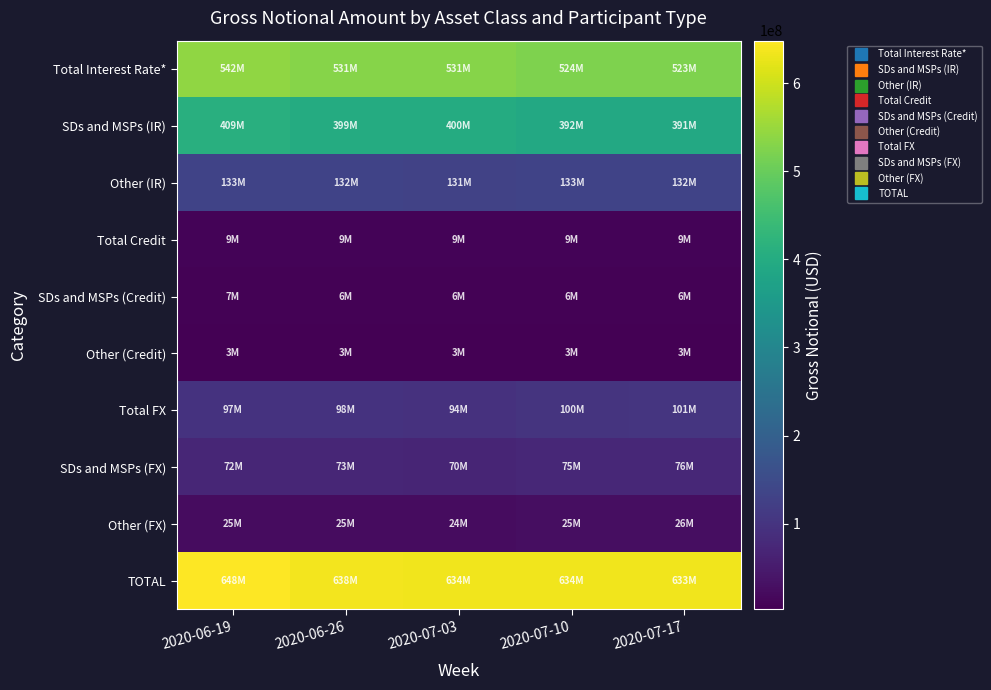

Reading left to right, transcribe all the data shown in this chart.

Total Interest Rate*: 2020-06-19=541811548	2020-06-26=530919540	2020-07-03=530763225	2020-07-10=524224906	2020-07-17=523324216
SDs and MSPs (IR): 2020-06-19=409079215	2020-06-26=398754504	2020-07-03=399540975	2020-07-10=391664378	2020-07-17=391039496
Other (IR): 2020-06-19=132732333	2020-06-26=132165036	2020-07-03=131222250	2020-07-10=132560528	2020-07-17=132284721
Total Credit: 2020-06-19=9409161	2020-06-26=9078944	2020-07-03=8986610	2020-07-10=9167879	2020-07-17=8813767
SDs and MSPs (Credit): 2020-06-19=6551339	2020-06-26=6303392	2020-07-03=6288359	2020-07-10=6390636	2020-07-17=6171526
Other (Credit): 2020-06-19=2857822	2020-06-26=2775551	2020-07-03=2698251	2020-07-10=2777243	2020-07-17=2642241
Total FX: 2020-06-19=96928965	2020-06-26=97719074	2020-07-03=94081315	2020-07-10=100147472	2020-07-17=101238595
SDs and MSPs (FX): 2020-06-19=72035488	2020-06-26=72517078	2020-07-03=69929075	2020-07-10=74664220	2020-07-17=75571603
Other (FX): 2020-06-19=24893478	2020-06-26=25201996	2020-07-03=24152239	2020-07-10=25483251	2020-07-17=25666992
TOTAL: 2020-06-19=648149675	2020-06-26=637717558	2020-07-03=633831149	2020-07-10=633540257	2020-07-17=633376578